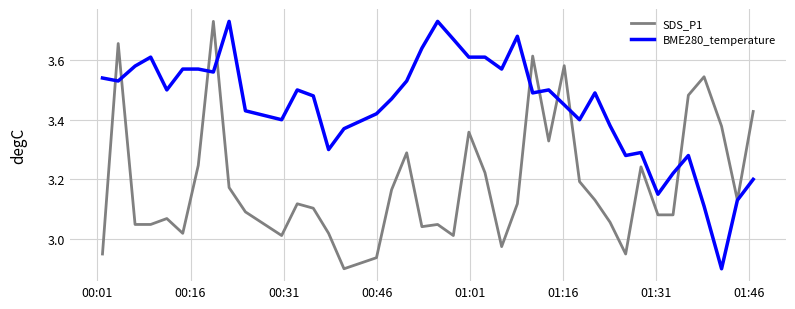

Rank the series by their average value, from highest to lowest.

BME280_temperature, SDS_P1